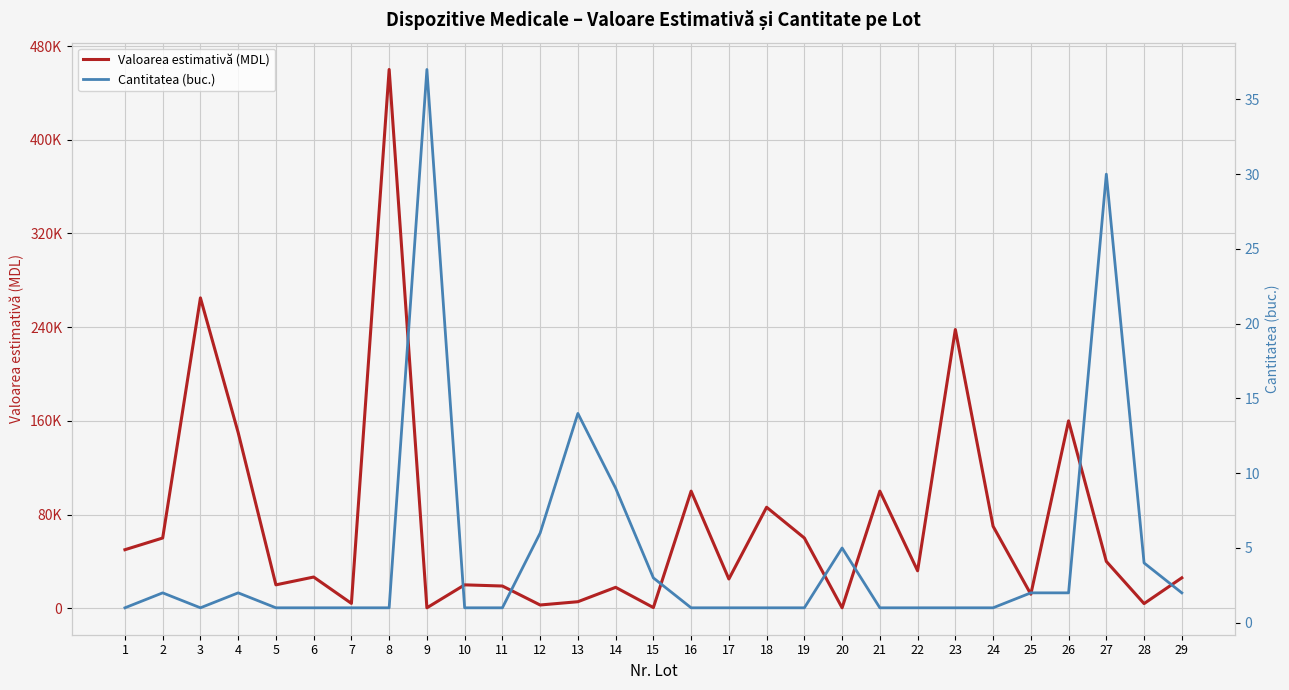

What is the value of the Valoarea estimativă (MDL) point at the 2nd from the left?

60000.0